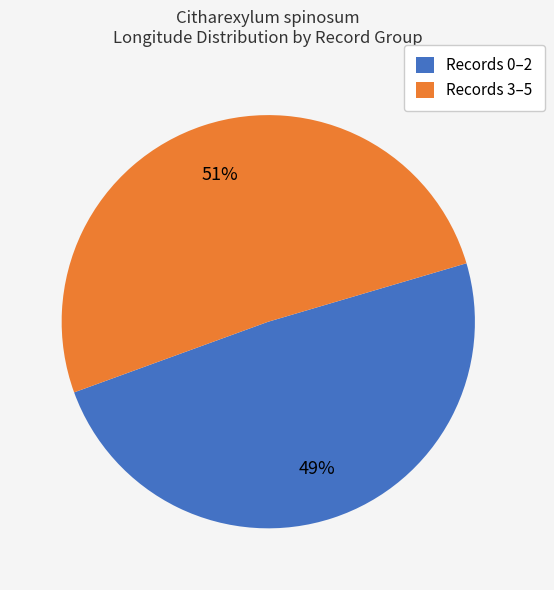

To the nearest percent, what is the average slice percentage?

50%